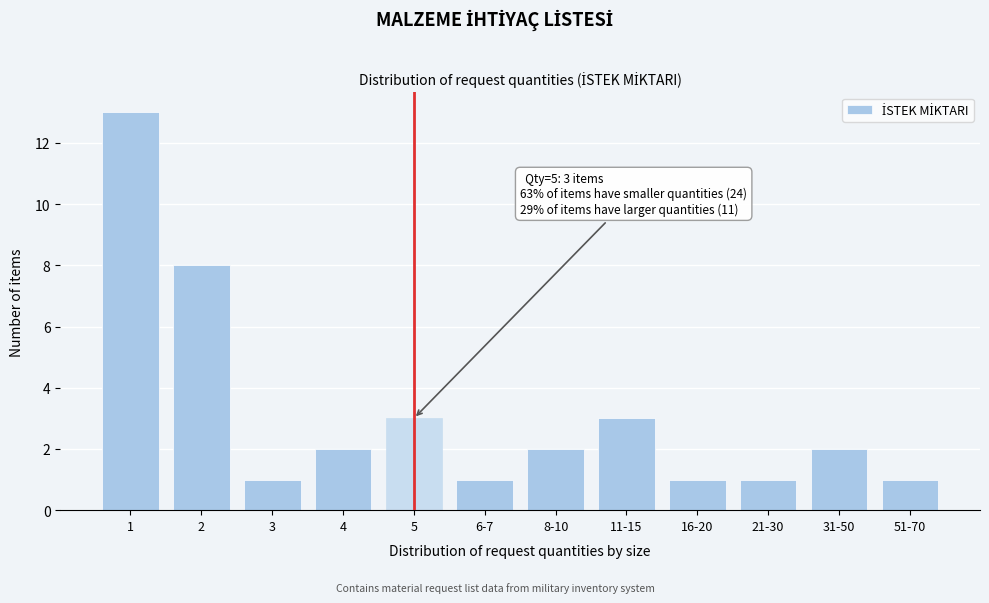

Reading right to left, transcribe all the data shown in this chart.

51-70=1	31-50=2	21-30=1	16-20=1	11-15=3	8-10=2	6-7=1	5=3	4=2	3=1	2=8	1=13